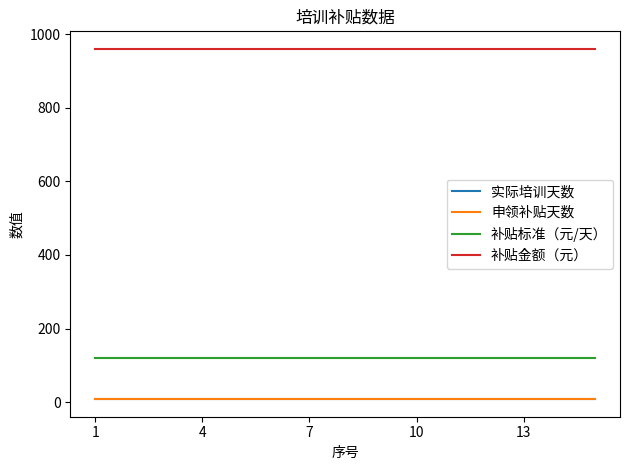

Does the chart display data point markers on the line(s)?

No